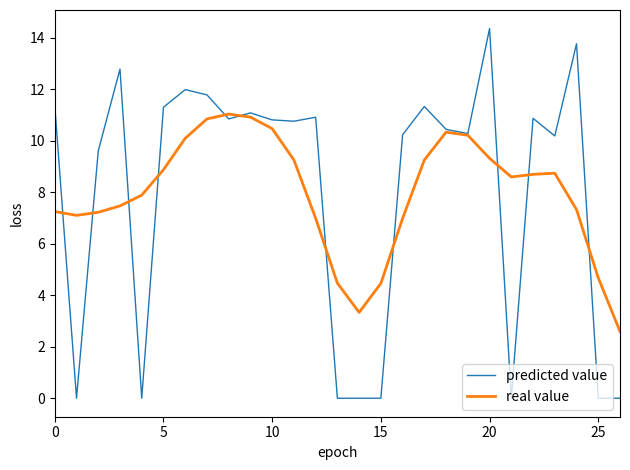

Which series has the widest spread of values?

predicted value